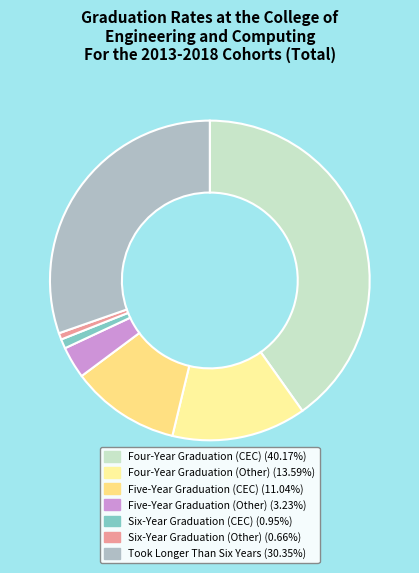

Is there a majority slice in this chart?

No